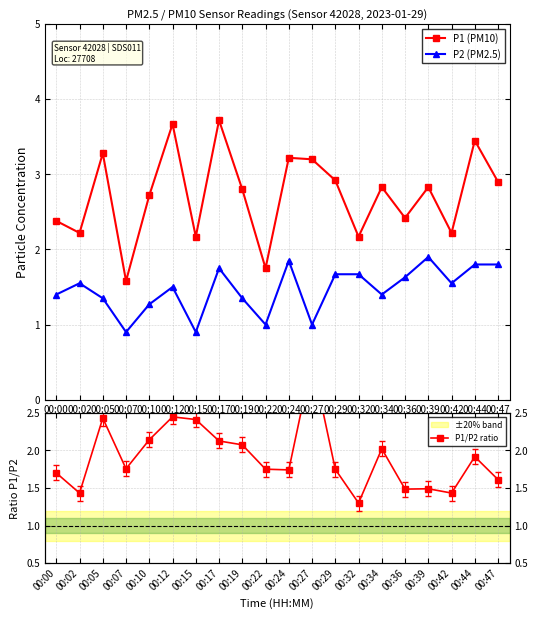

What are all the series names shown in the legend?

P1 (PM10), P2 (PM2.5), P1/P2 ratio